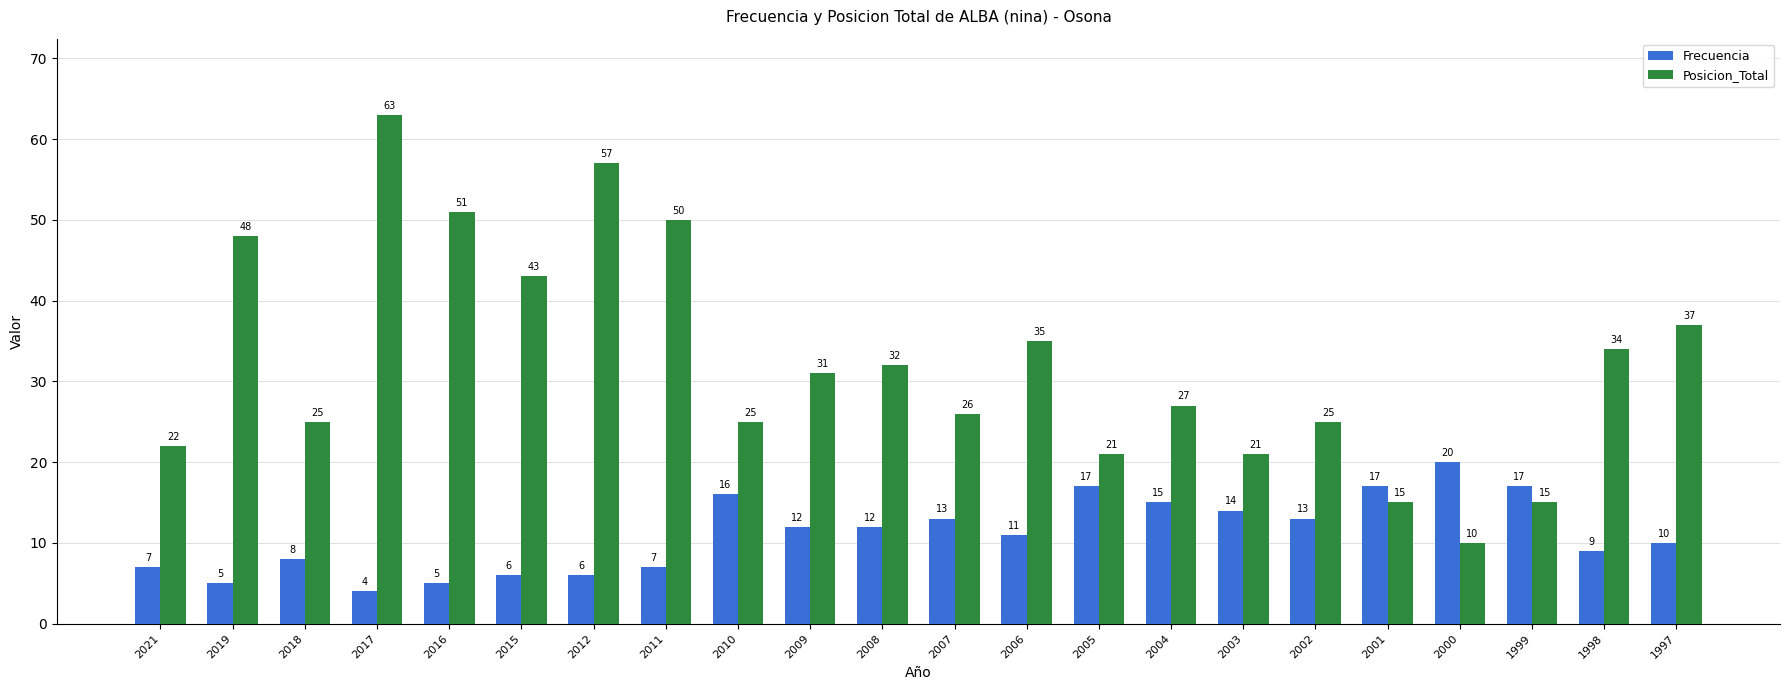

The value of Posicion_Total at 2021 is 22. True or false?

True